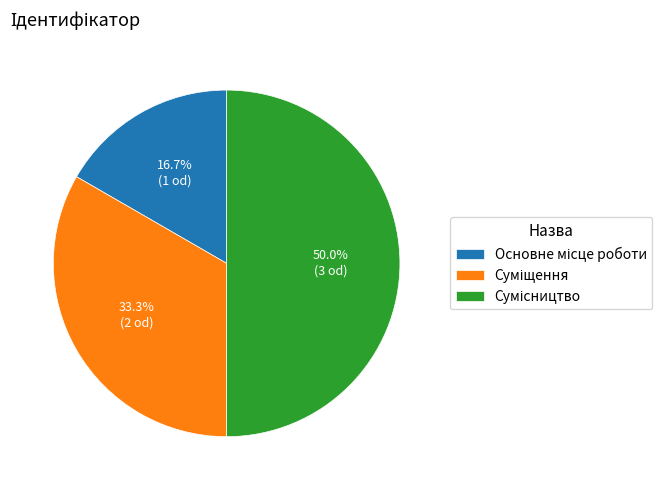

What is the change in value from Основне місце роботи to Сумісництво?

+2